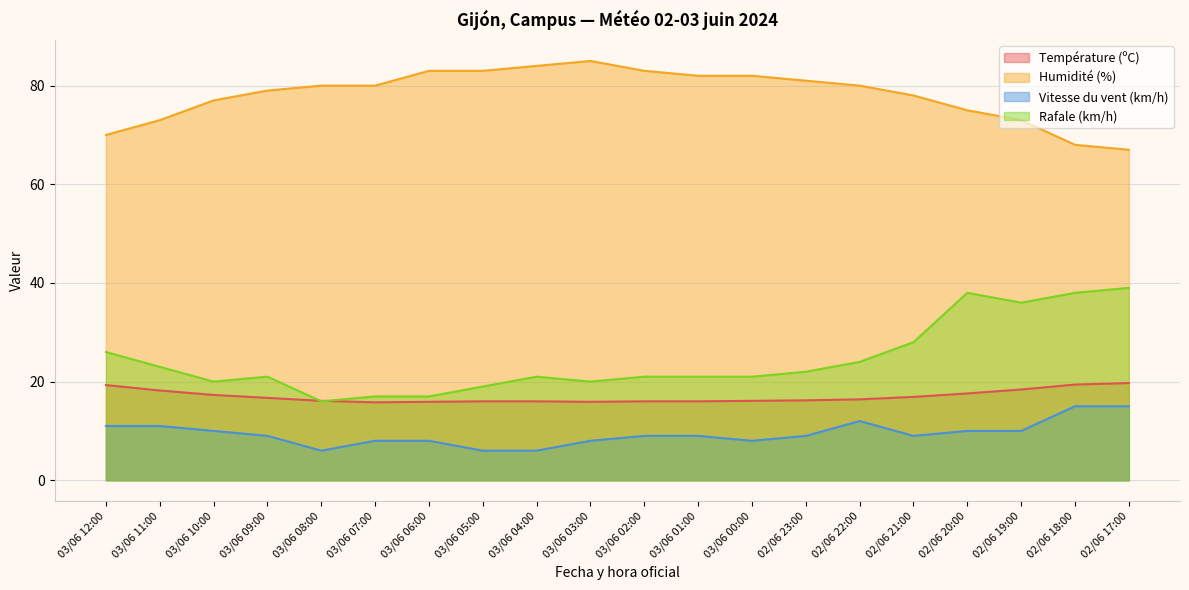

Where is the first local maximum for Vitesse du vent (km/h)?

02/06 22:00